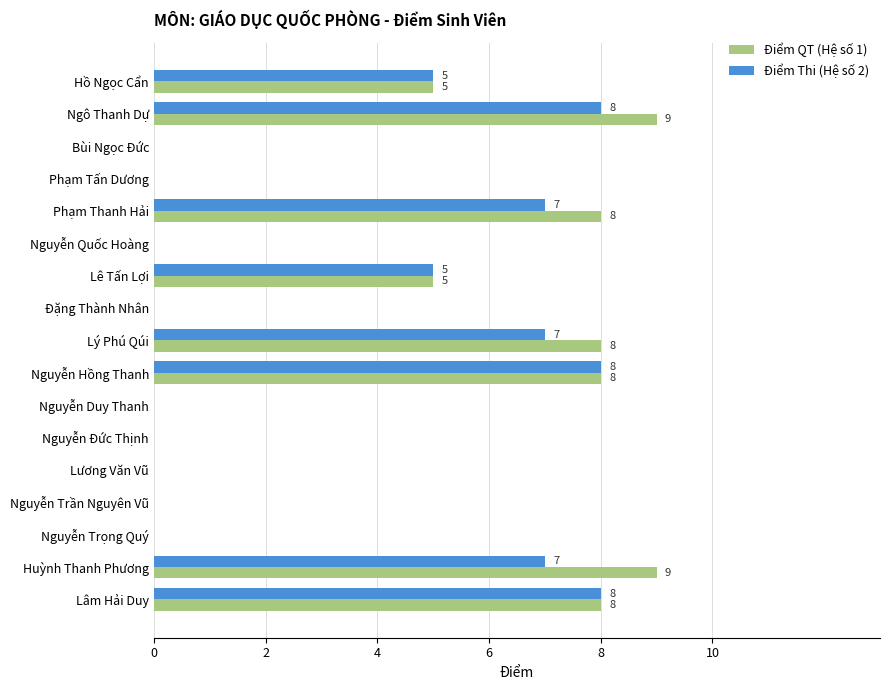

What is the average value of the Điểm Thi (Hệ số 2) series?

3